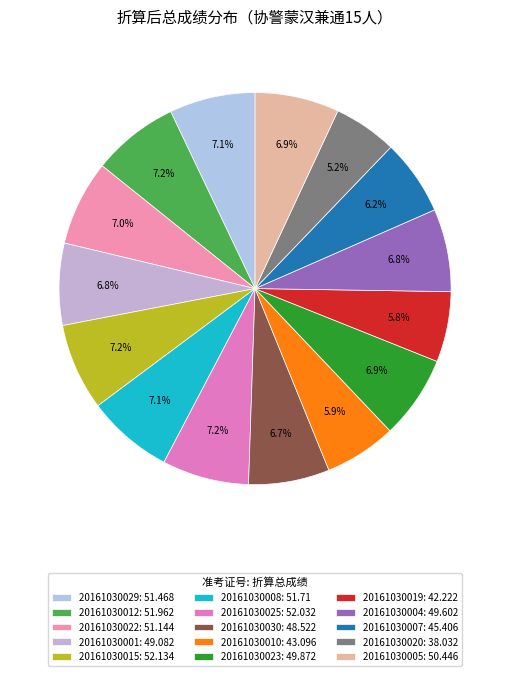

How many slices are in this pie chart?

15